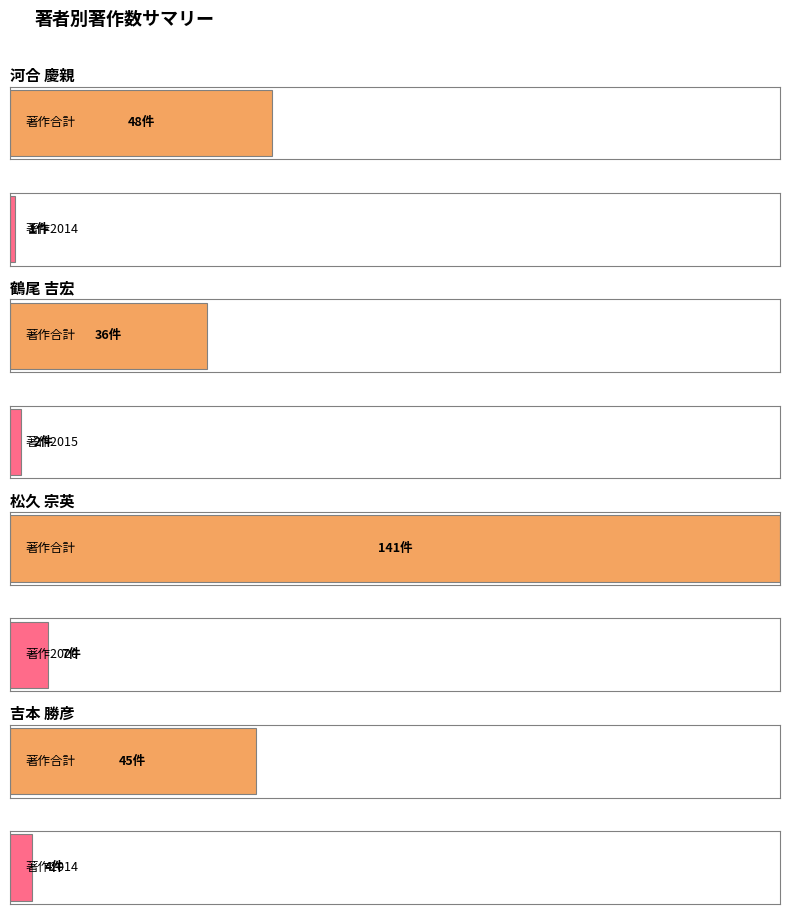

Which series has the largest total across all categories?

著作合計